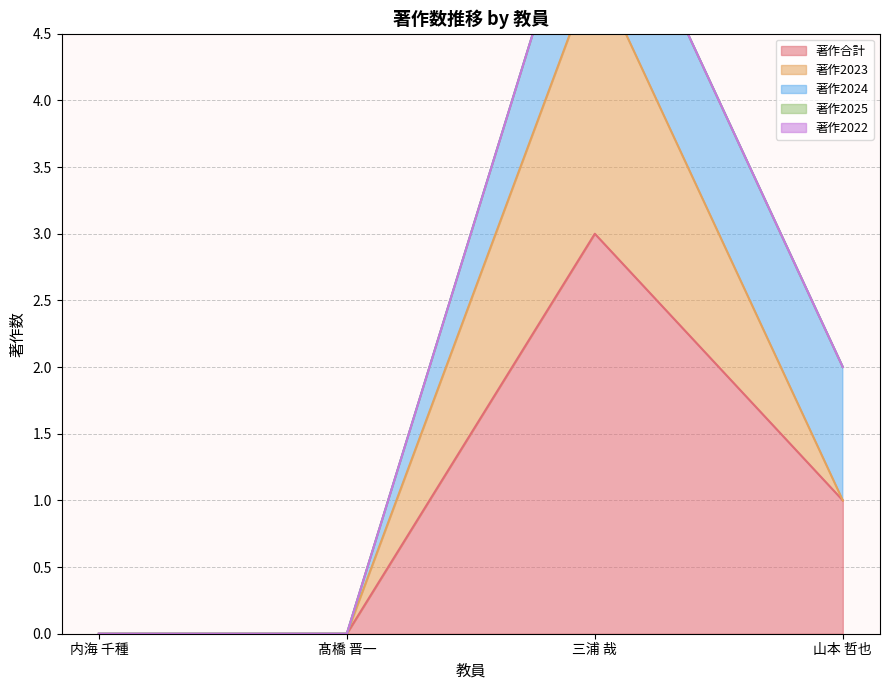

How many lines are shown in the chart?

5